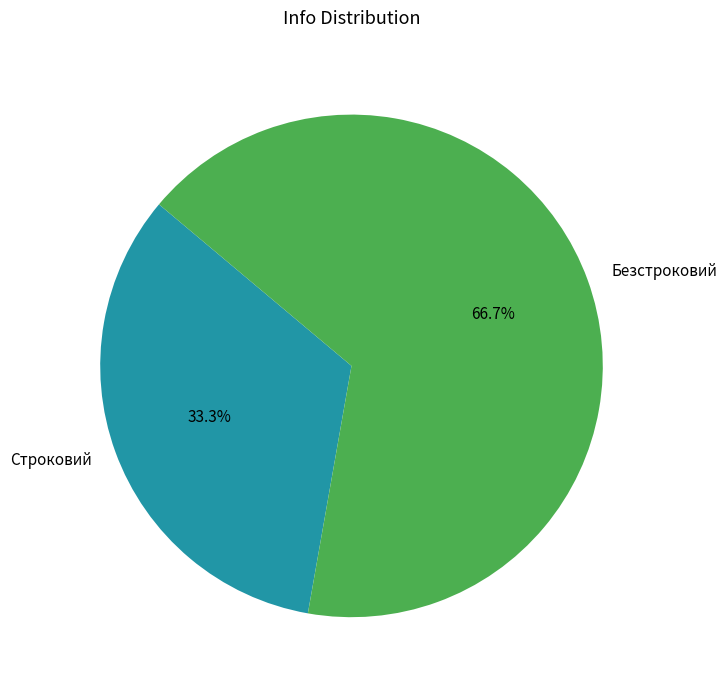

Which category accounts for the majority?

Безстроковий